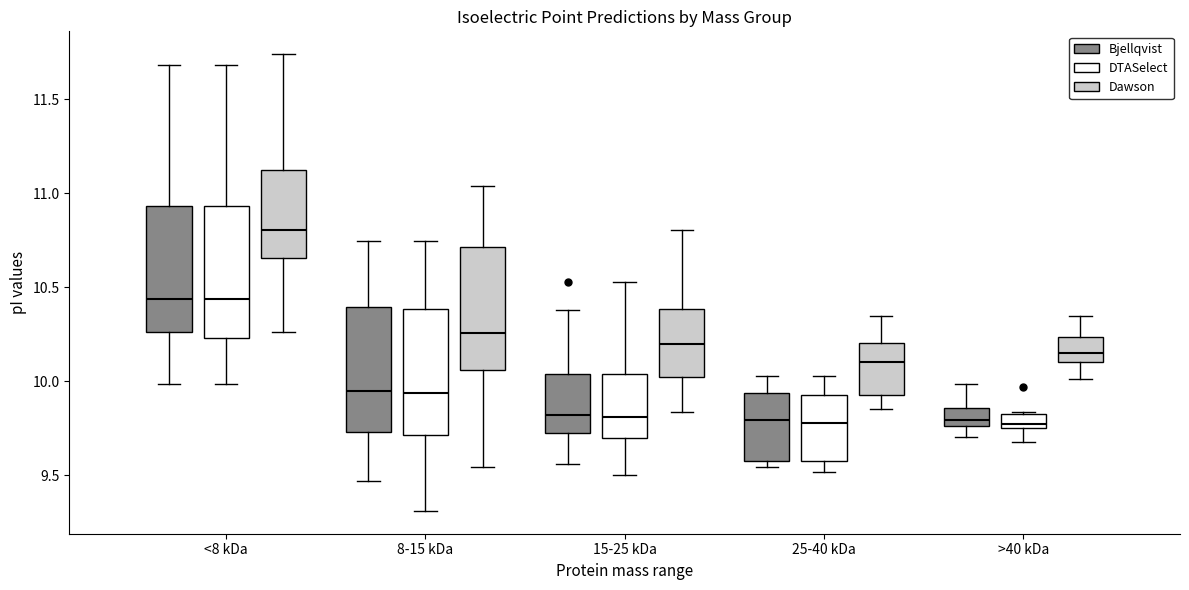

Reading left to right, transcribe this box plot: for each box, give where its median line is, the range the box spans, and where its two whiskers end, as read against the y-axis. The values are not printed on the chart, so give them approximately, as read against the axis.

<8 kDa (Bjellqvist): median 10.45, box 10.25 to 10.95, whiskers 10.00 to 11.70
<8 kDa (DTASelect): median 10.45, box 10.25 to 10.95, whiskers 10.00 to 11.70
<8 kDa (Dawson): median 10.80, box 10.65 to 11.15, whiskers 10.25 to 11.75
8-15 kDa (Bjellqvist): median 9.95, box 9.75 to 10.40, whiskers 9.45 to 10.75
8-15 kDa (DTASelect): median 9.95, box 9.70 to 10.40, whiskers 9.30 to 10.75
8-15 kDa (Dawson): median 10.25, box 10.05 to 10.70, whiskers 9.55 to 11.05
15-25 kDa (Bjellqvist): median 9.80, box 9.70 to 10.05, whiskers 9.55 to 10.40
15-25 kDa (DTASelect): median 9.80, box 9.70 to 10.05, whiskers 9.50 to 10.55
15-25 kDa (Dawson): median 10.20, box 10.05 to 10.40, whiskers 9.85 to 10.80
25-40 kDa (Bjellqvist): median 9.80, box 9.60 to 9.95, whiskers 9.55 to 10.05
25-40 kDa (DTASelect): median 9.80, box 9.60 to 9.95, whiskers 9.50 to 10.05
25-40 kDa (Dawson): median 10.10, box 9.95 to 10.20, whiskers 9.85 to 10.35
>40 kDa (Bjellqvist): median 9.80, box 9.75 to 9.85, whiskers 9.70 to 10.00
>40 kDa (DTASelect): median 9.75 (just above the box's lower edge), box 9.75 to 9.85, whiskers 9.70 to 9.85
>40 kDa (Dawson): median 10.15, box 10.10 to 10.25, whiskers 10.00 to 10.35